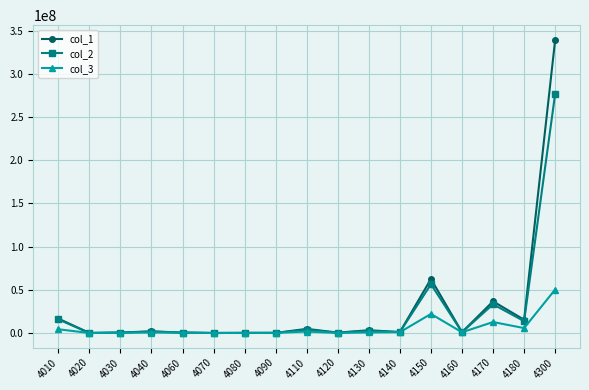

At which label is col_3 closest to 25175763?

4150